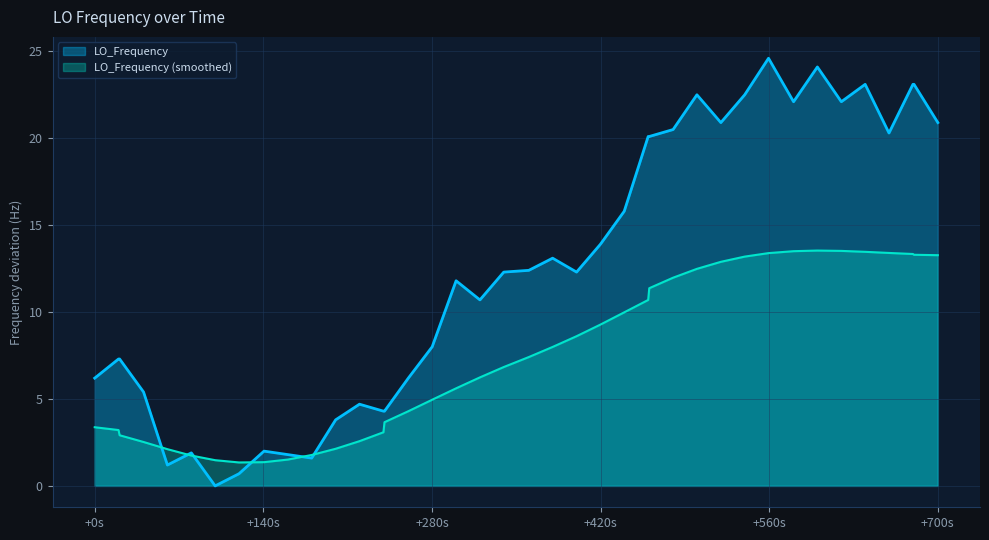

What is the lowest value of the LO_Frequency (smoothed) series?

1.3